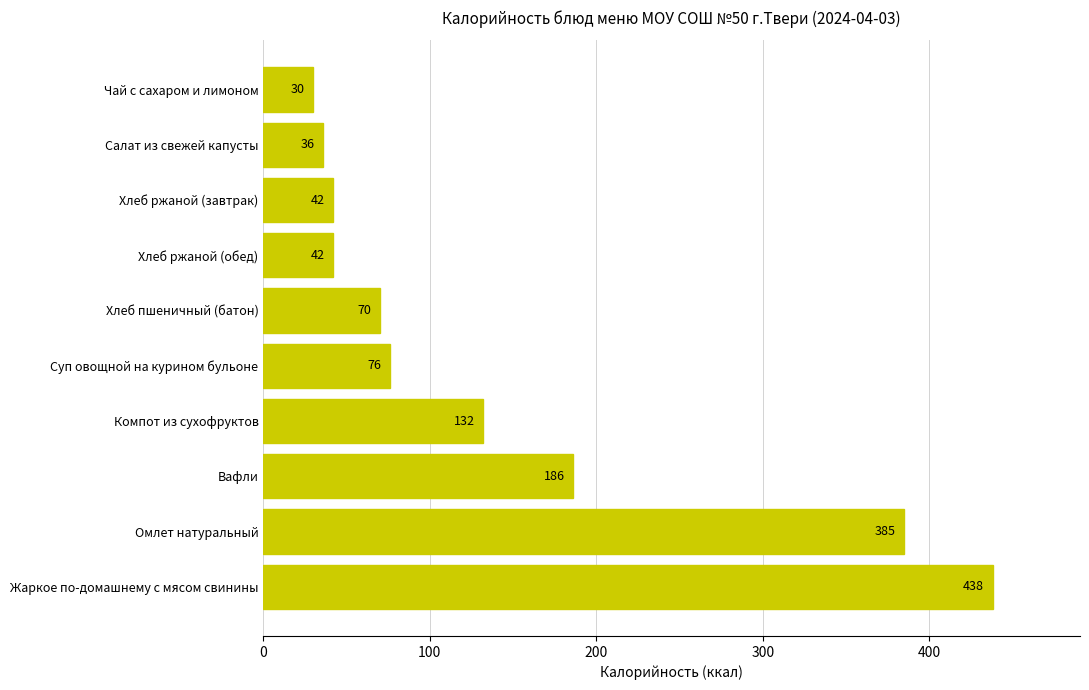

How many values are below 76?

5